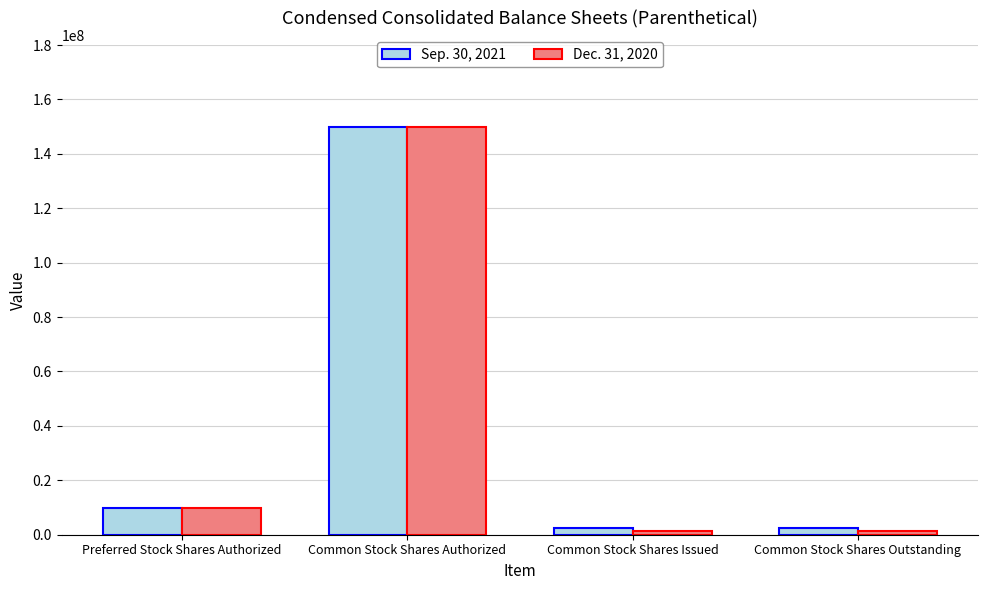

What are all the series names shown in the legend?

Sep. 30, 2021, Dec. 31, 2020